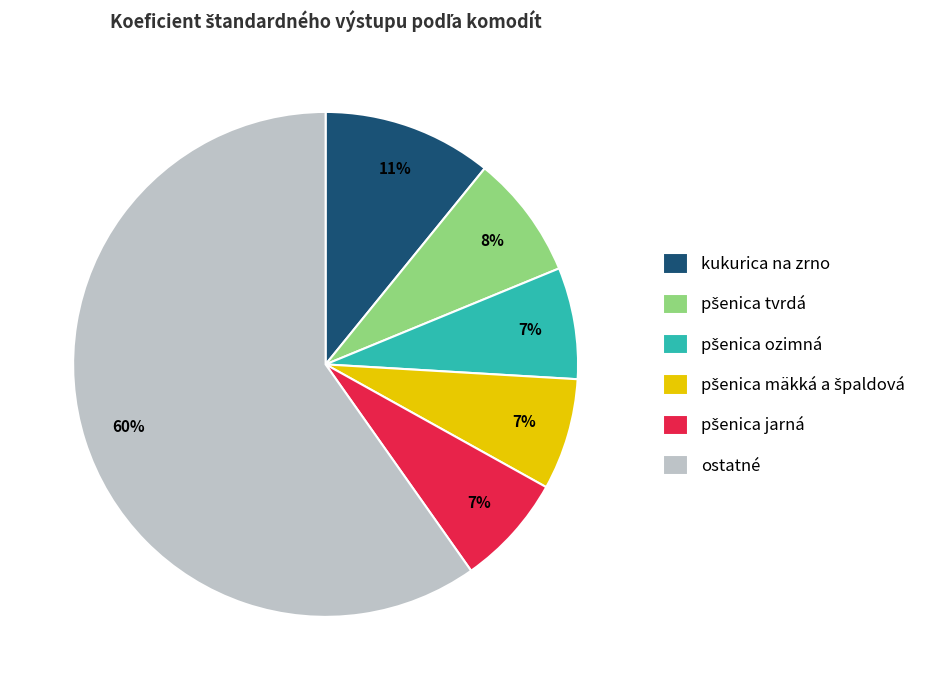

What is the ratio of the value at ostatné to the value at kukurica na zrno?

5.5